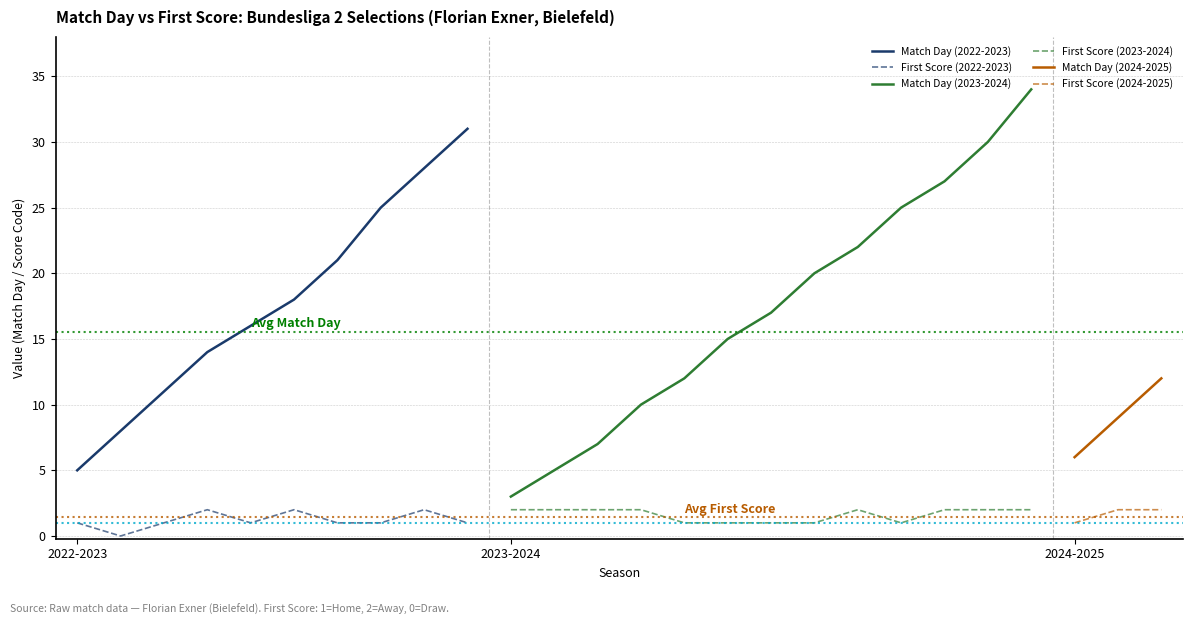

True or false: Match Day (2022-2023) and First Score (2022-2023) intersect in this chart.

False